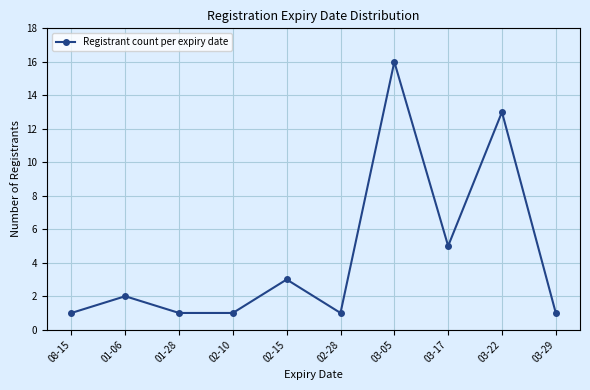

How many lines are shown in the chart?

1